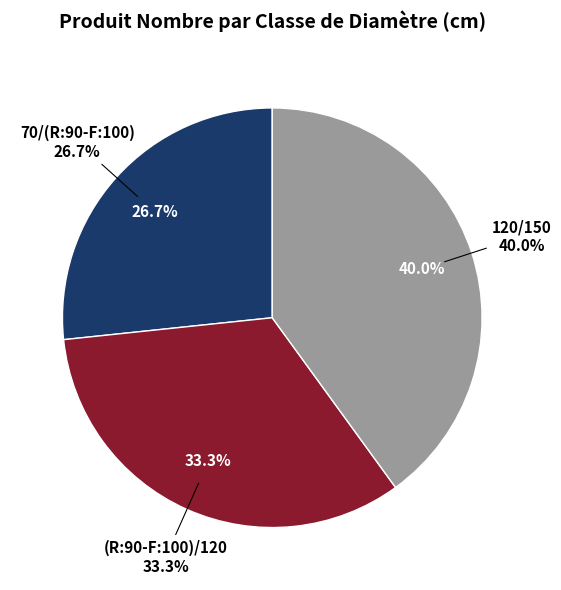

To the nearest percent, what is the difference between the largest and smallest slice percentages?

13%